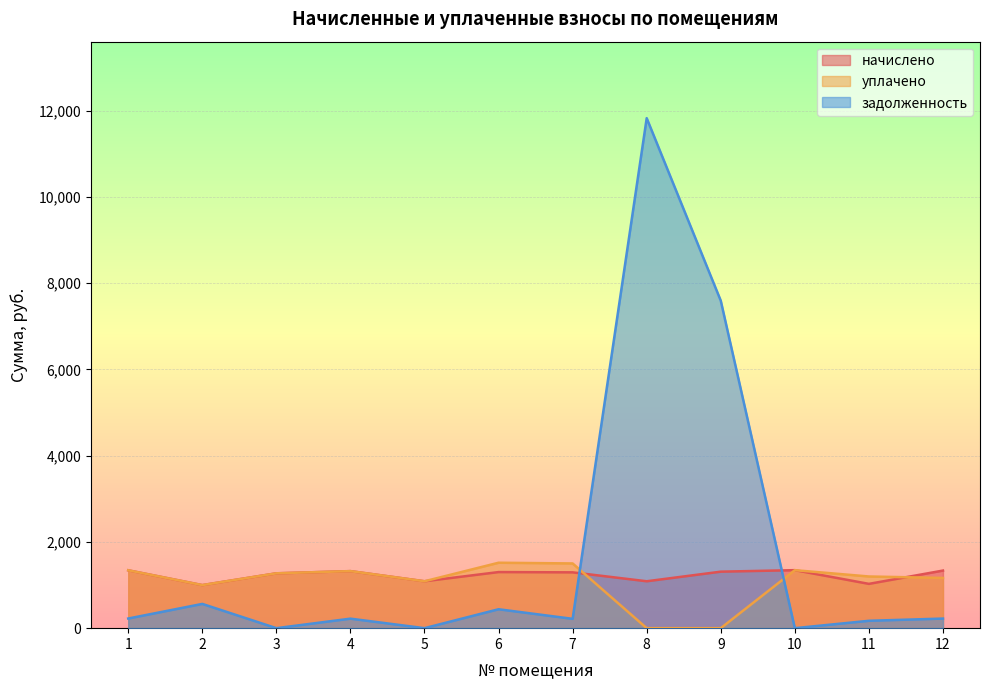

True or false: начислено and уплачено intersect in this chart.

True